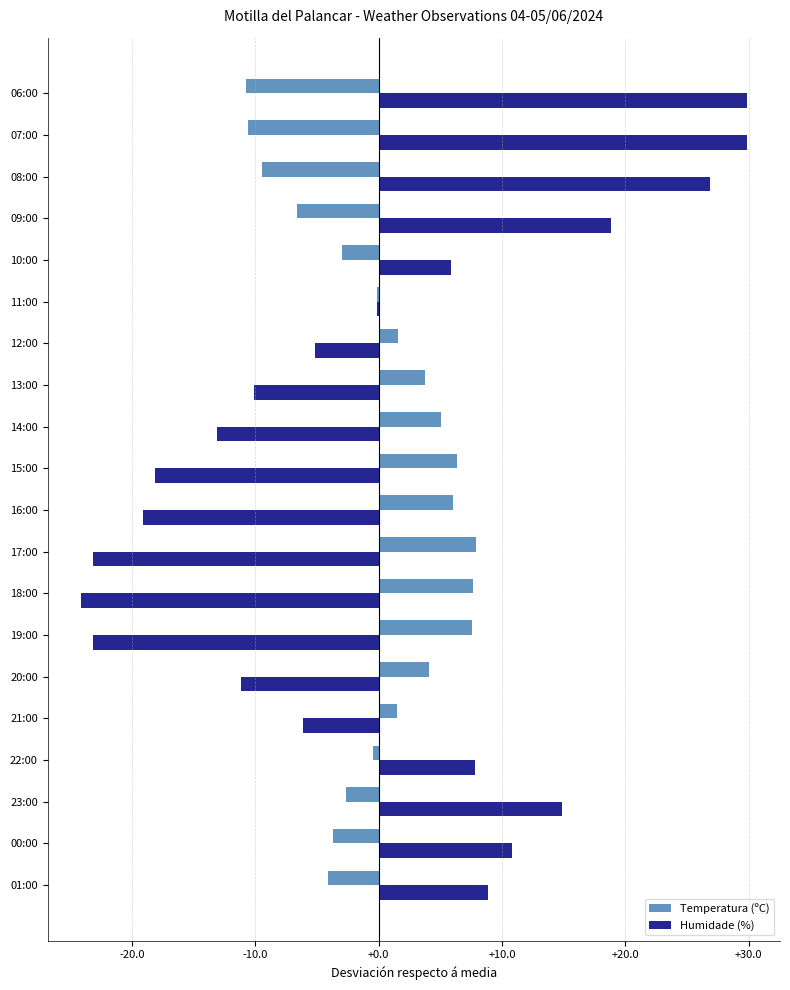

Which series changed the most between 23:00 and 18:00?

Humidade (%)